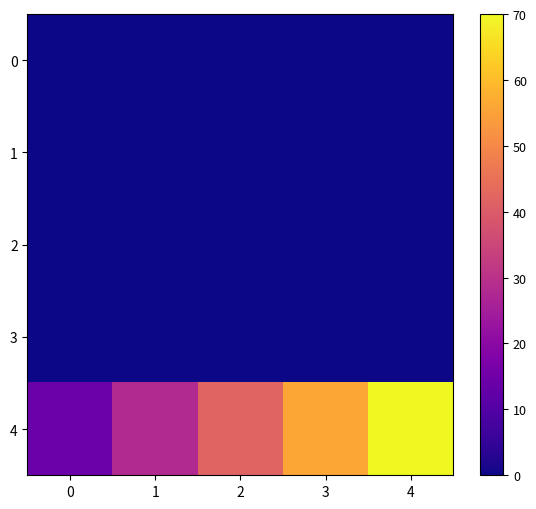

List the series in order of their peak value, highest first.

4, 0, 1, 2, 3